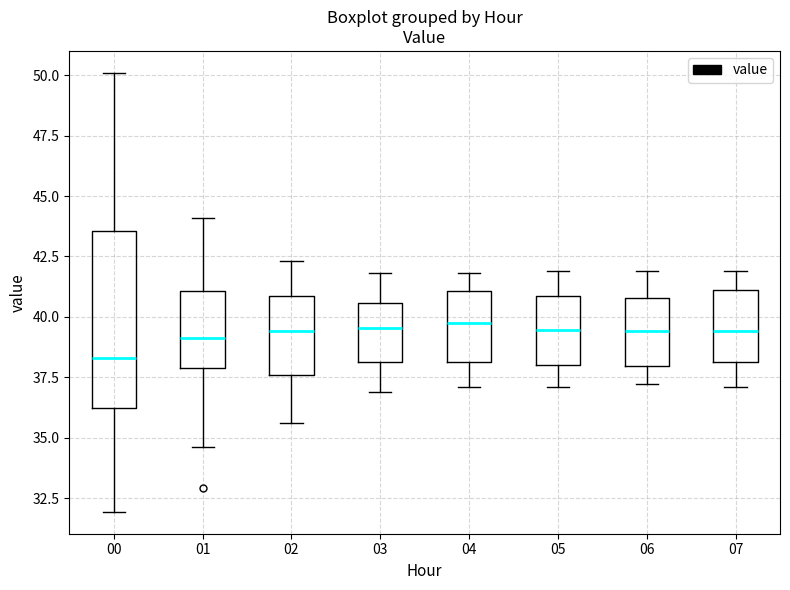

Comparing the boxes themselves (not the whiskers), which one is the tallest?

00